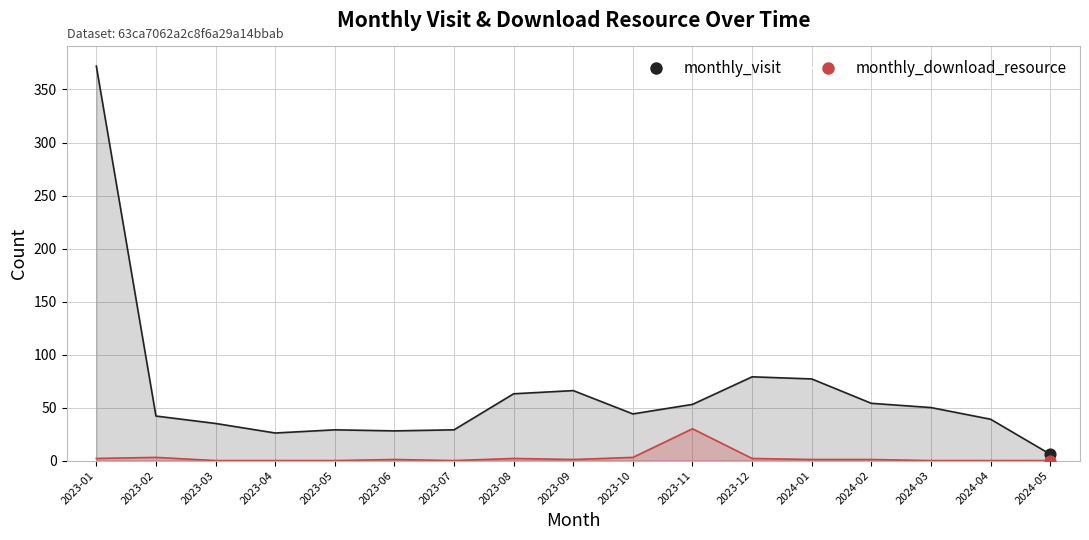

Is the value of monthly_download_resource_line at 2023-06 greater than the value of monthly_visit_line at 2024-05?

No